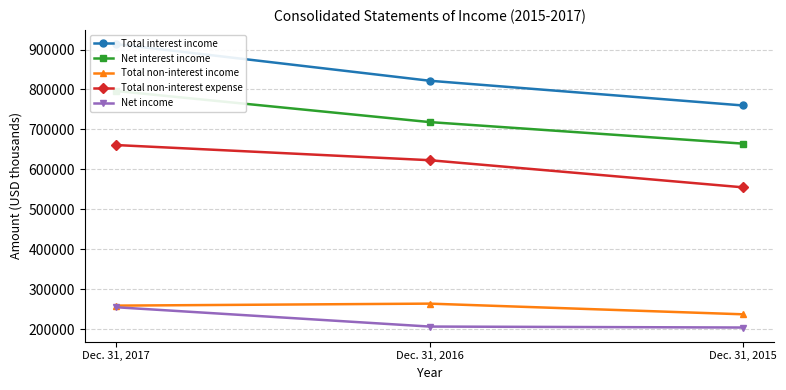

Reading left to right, list all the values displayed in this chart.

Total interest income: Dec. 31, 2015=760040	Dec. 31, 2016=821913	Dec. 31, 2017=913605
Net interest income: Dec. 31, 2015=664625	Dec. 31, 2016=718513	Dec. 31, 2017=796287
Total non-interest income: Dec. 31, 2015=237777	Dec. 31, 2016=264478	Dec. 31, 2017=259478
Total non-interest expense: Dec. 31, 2015=555341	Dec. 31, 2016=623191	Dec. 31, 2017=661075
Net income: Dec. 31, 2015=204729	Dec. 31, 2016=207127	Dec. 31, 2017=255439